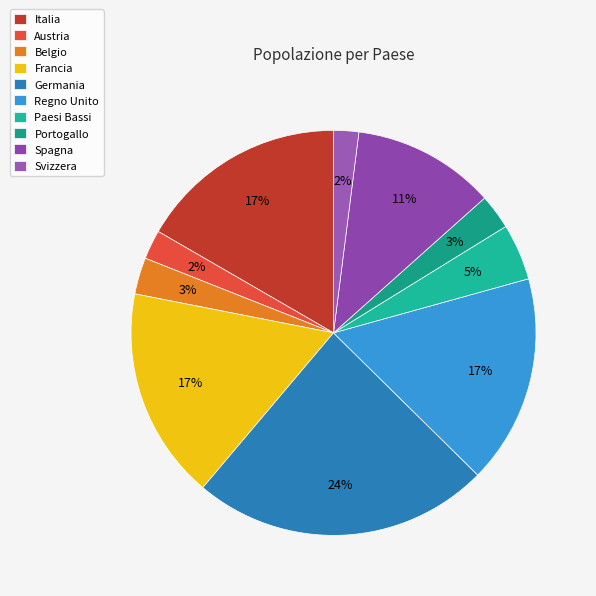

To the nearest percent, what is the difference between the largest and smallest slice percentages?

22%